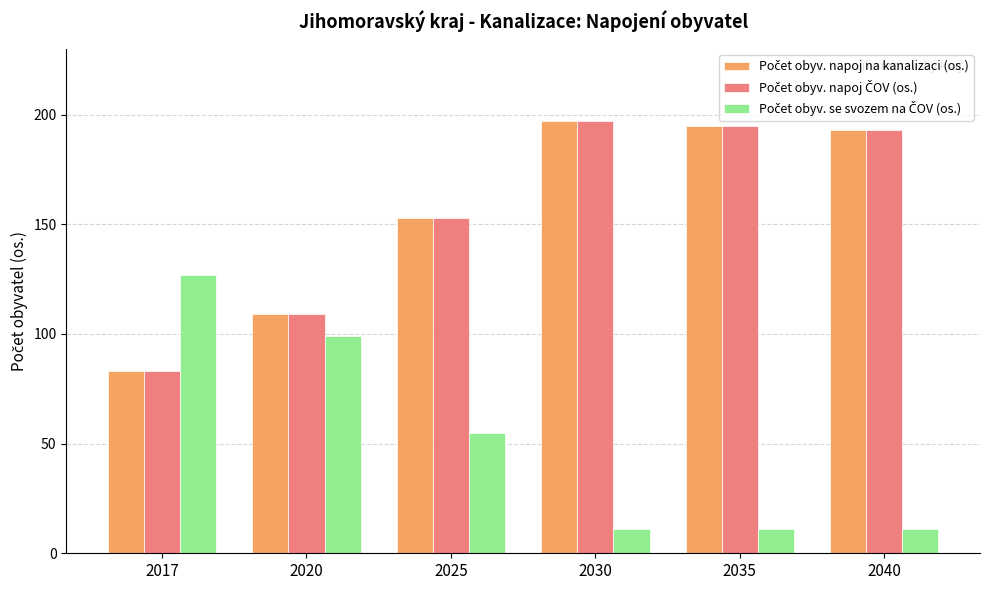

What is the total value across all series at 2030?

405